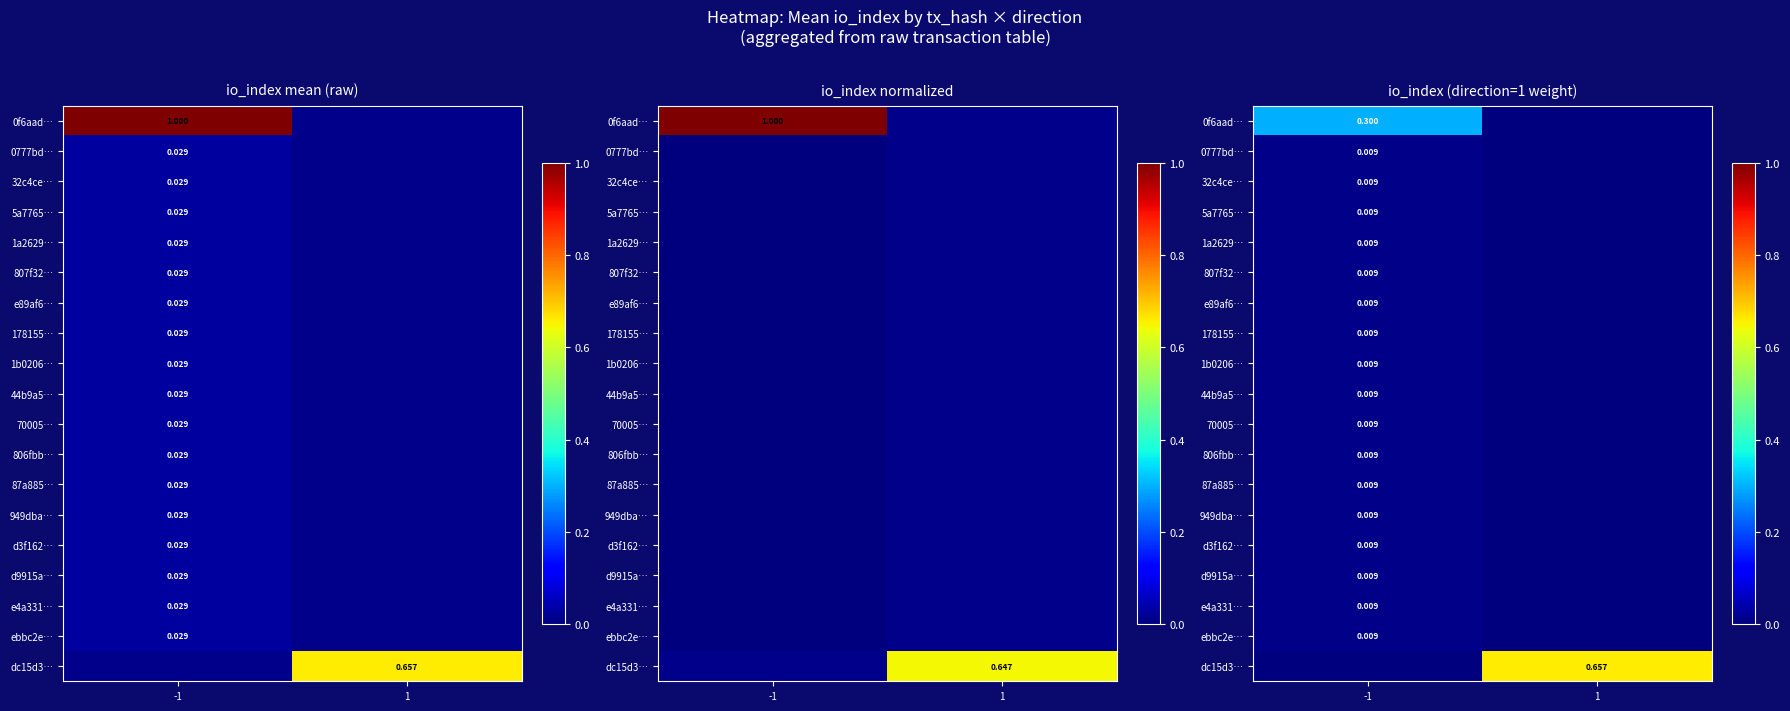

Between -1 and 1, which is larger?

-1